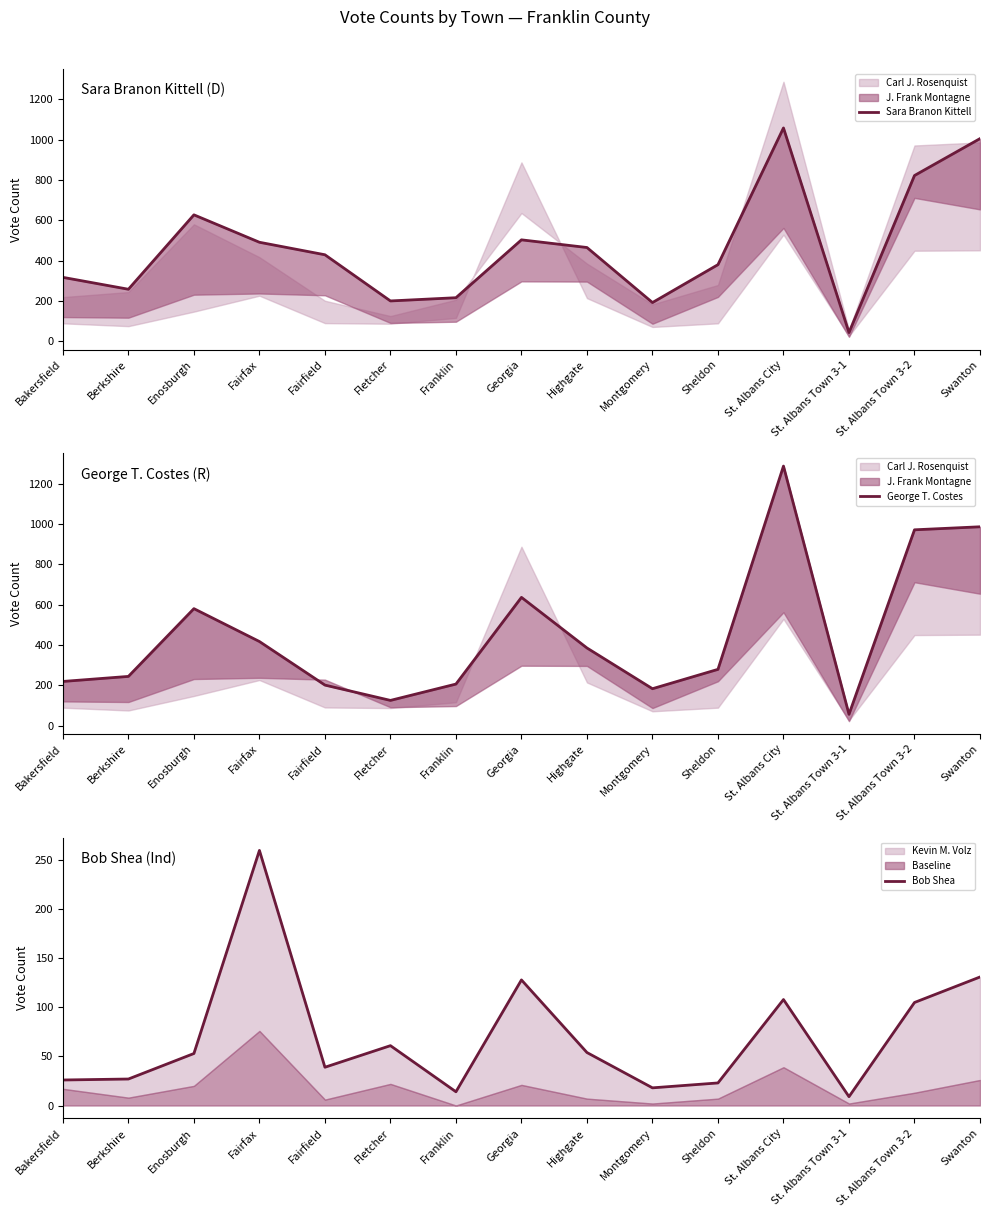

True or false: Bob Shea has a value of 128 at Georgia.

True